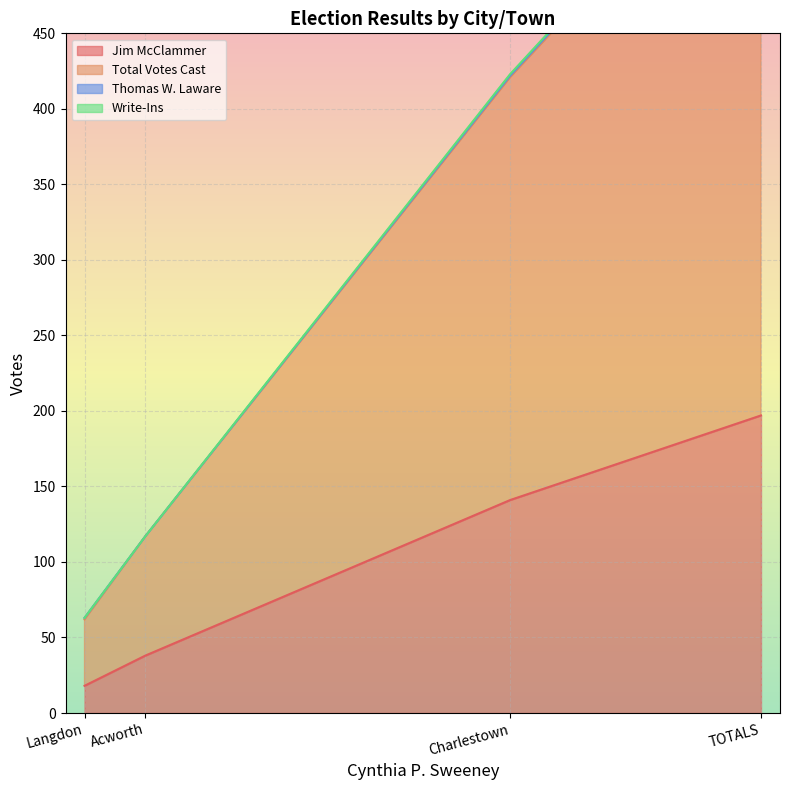

What is the label of the 1st point from the right?

TOTALS